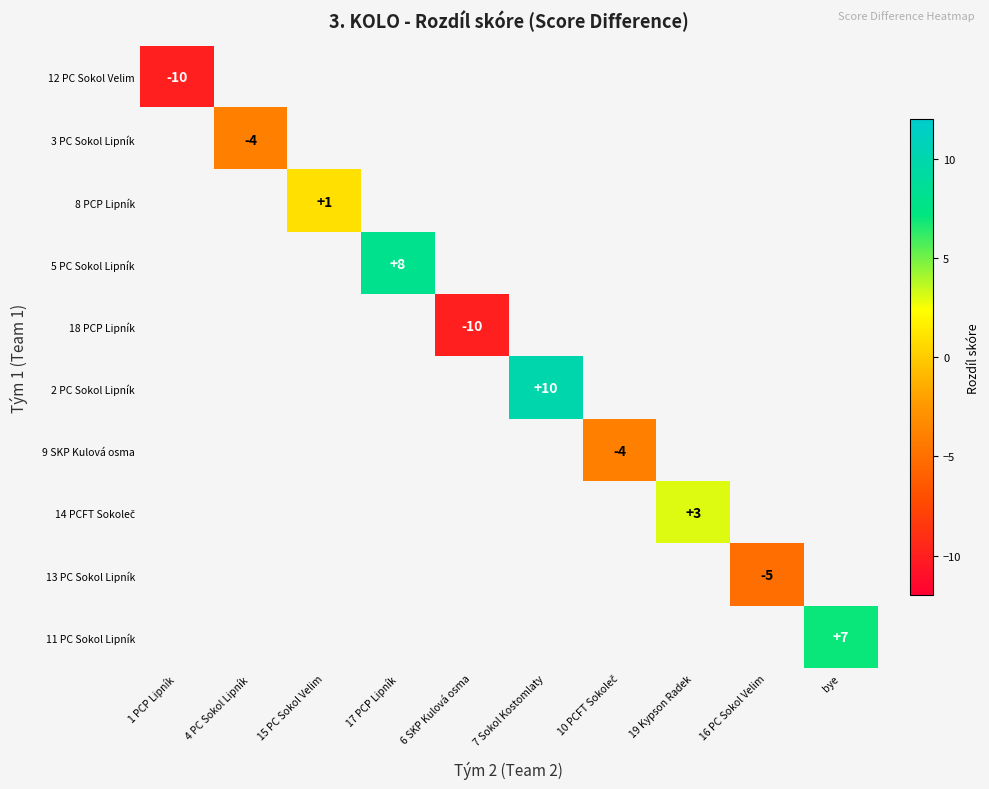

The value of 8 PCP Lipník at 15 PC Sokol Velim is 0. True or false?

False